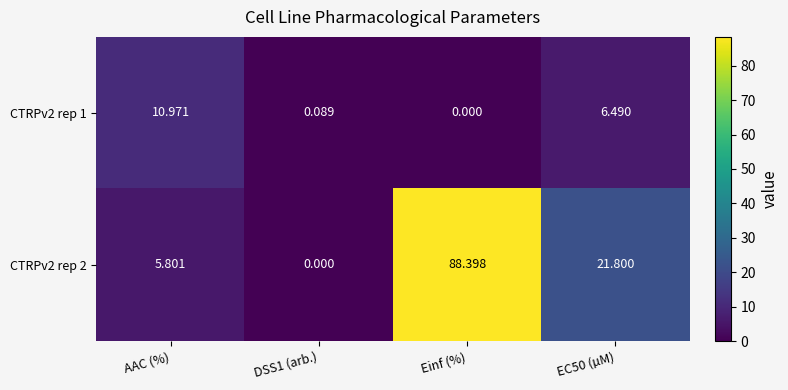

At which label does CTRPv2 rep 2 first exceed 21?

Einf (%)